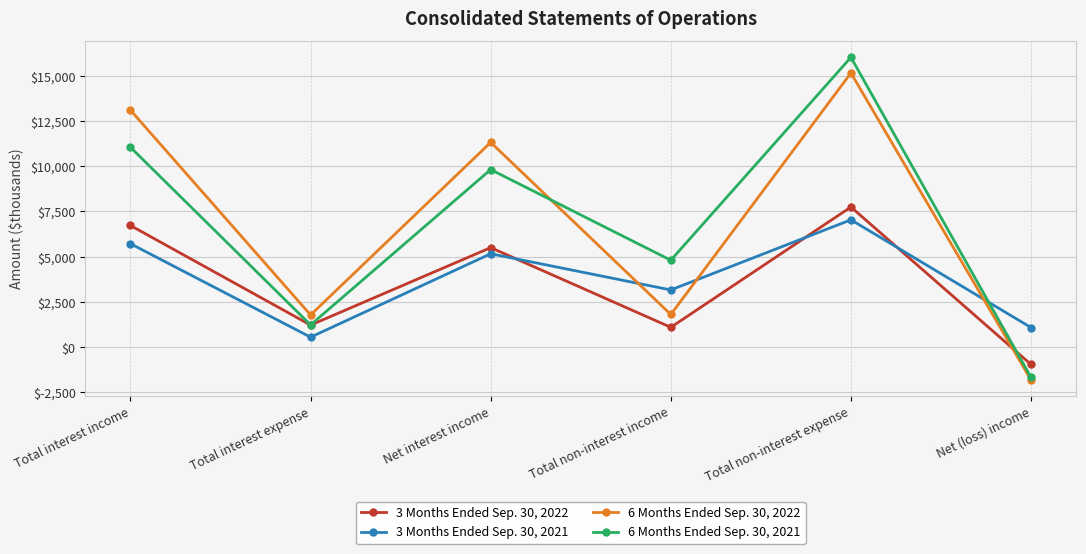

What value does the 3 Months Ended Sep. 30, 2022 series have at Net (loss) income, to the nearest 100?

-1000